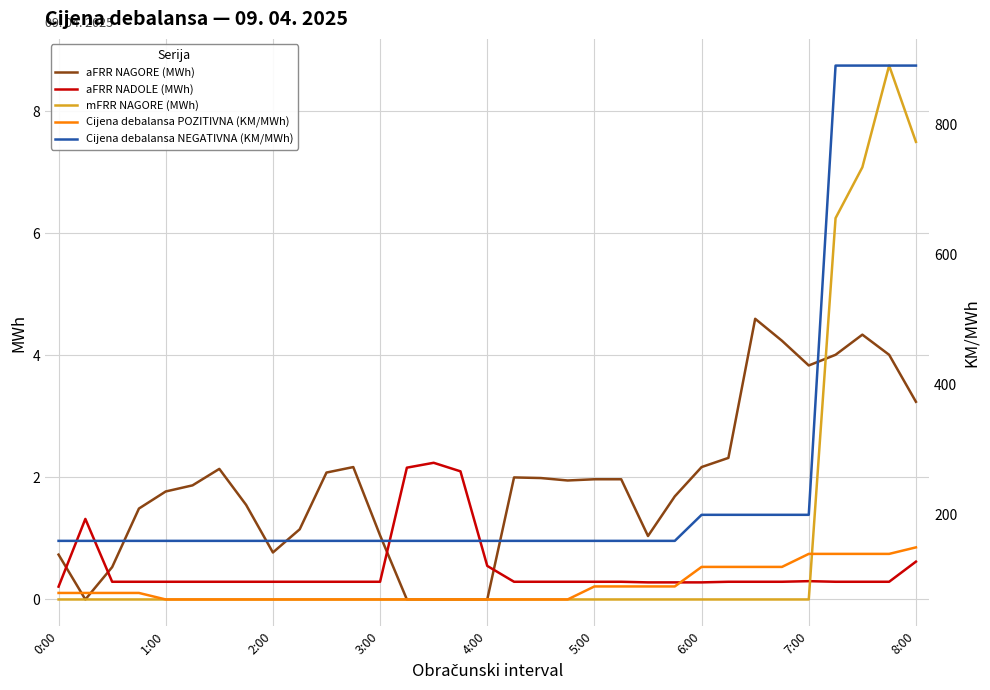

True or false: Cijena debalansa POZITIVNA (KM/MWh) and aFRR NADOLE (MWh) intersect in this chart.

False